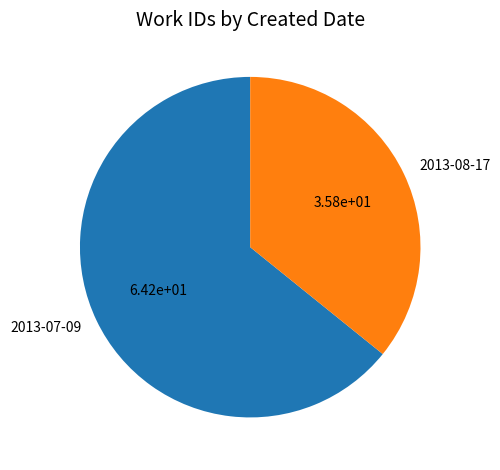

The 2013-08-17 slice represents 45% of the pie. True or false?

False